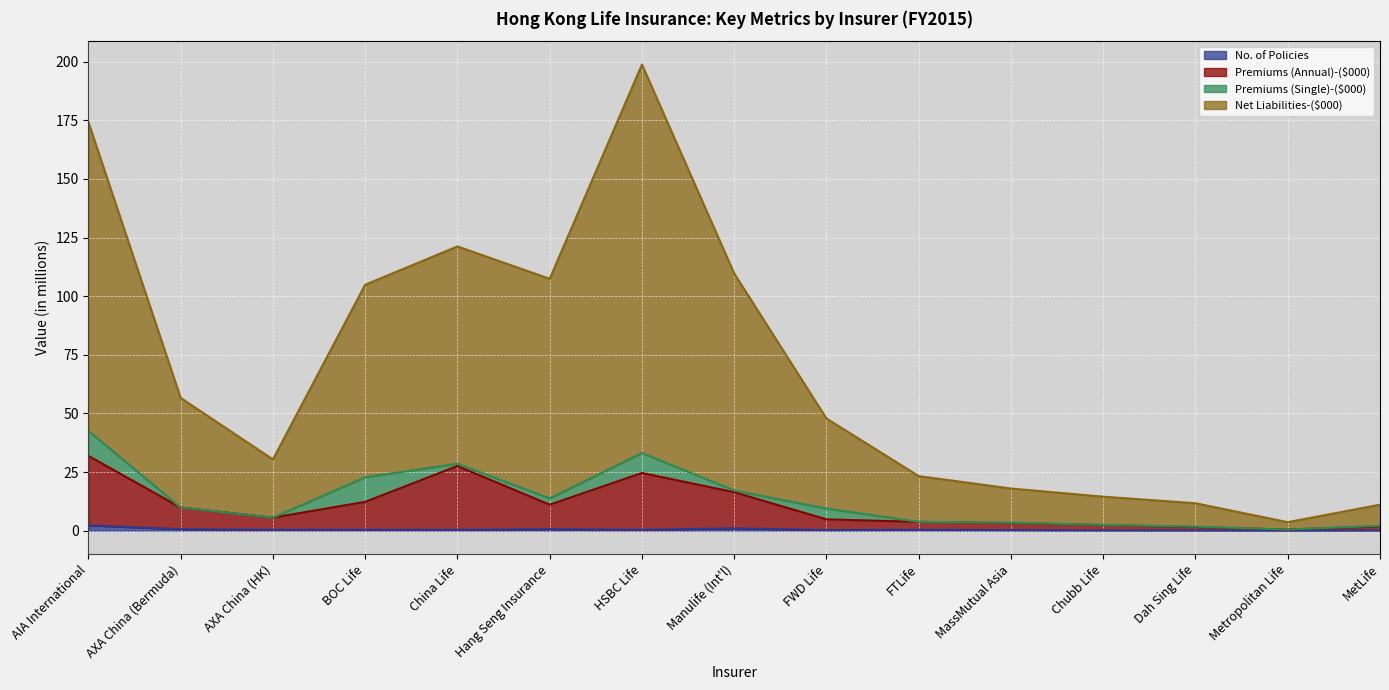

Rank the categories by No. of Policies value from highest to lowest.

AIA International, Manulife (Int'l), Hang Seng Insurance, AXA China (Bermuda), AXA China (HK), HSBC Life, BOC Life, China Life, FTLife, FWD Life, MassMutual Asia, Chubb Life, MetLife, Dah Sing Life, Metropolitan Life